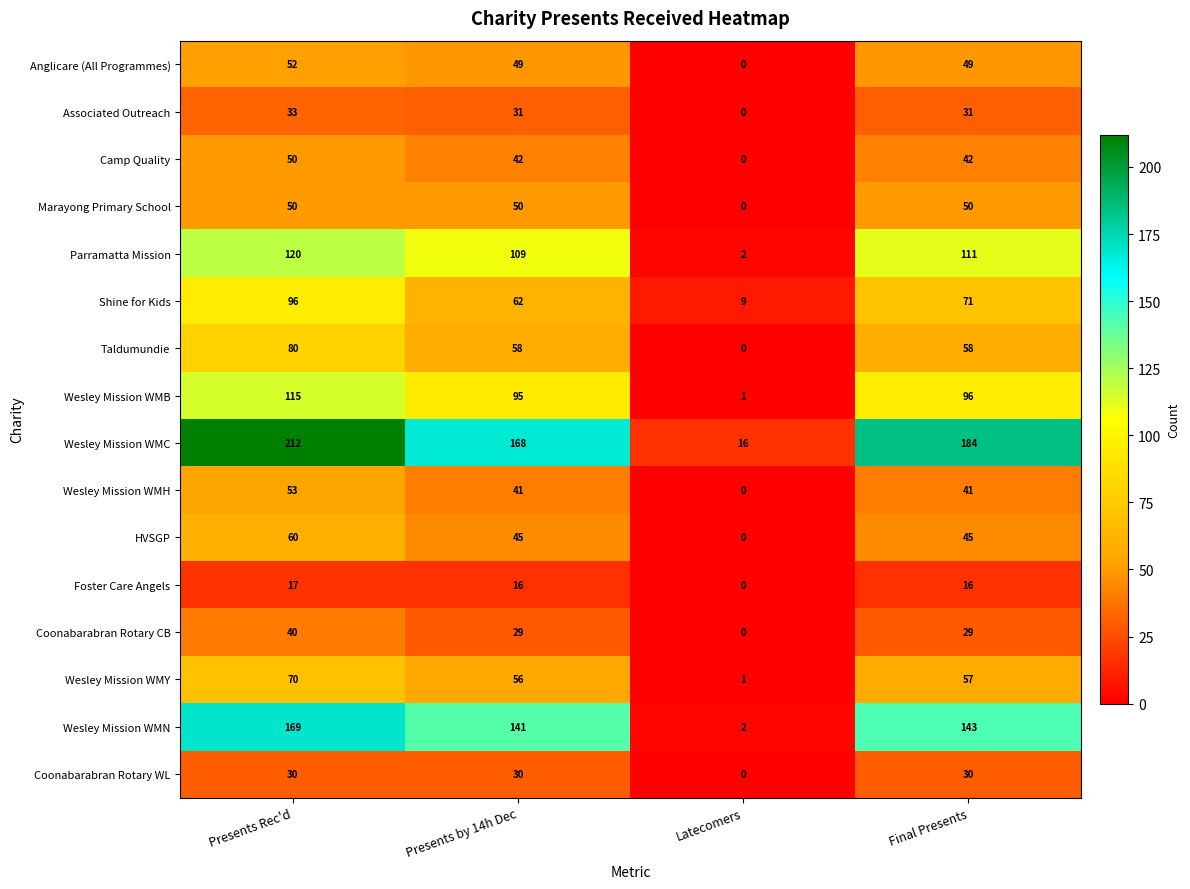

Which series changed the most between Presents by 14h Dec and Final Presents?

Wesley Mission WMC